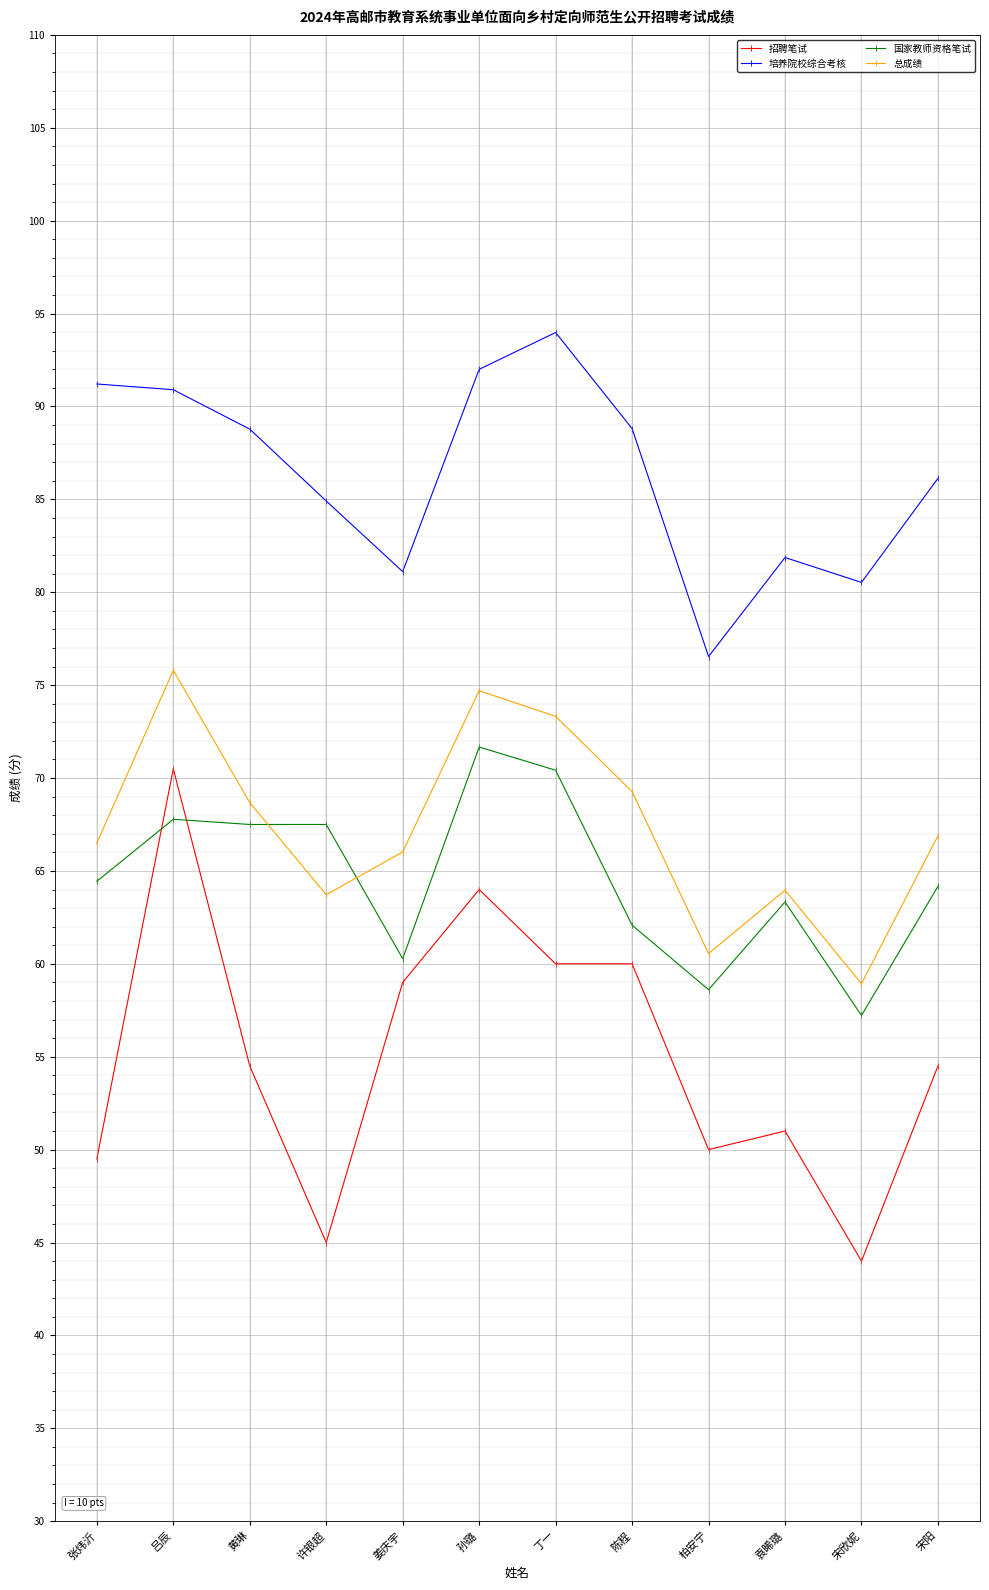

What is the difference between the highest and lowest values at 张炜沂?

41.7